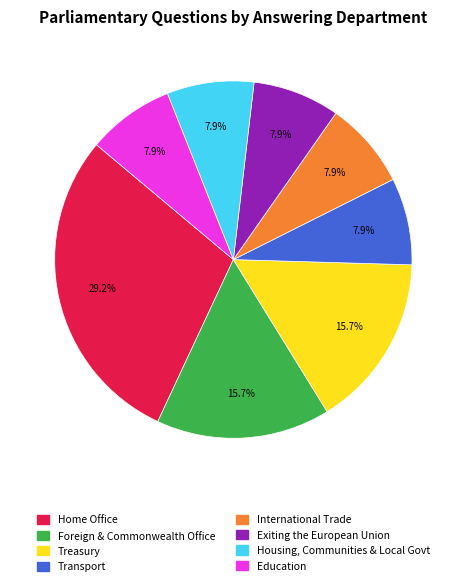

Which slice is the largest?

Home Office